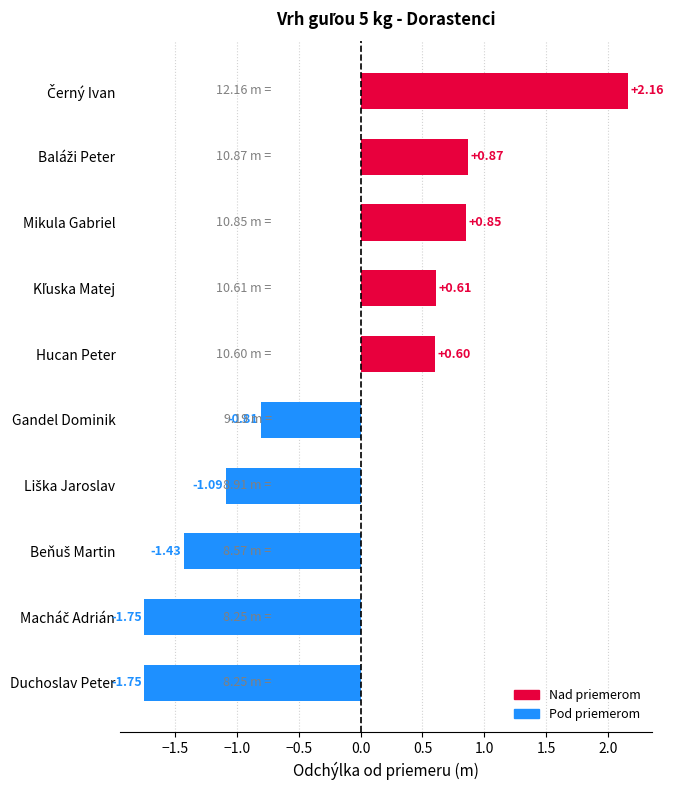

How many categories are shown in the chart?

10